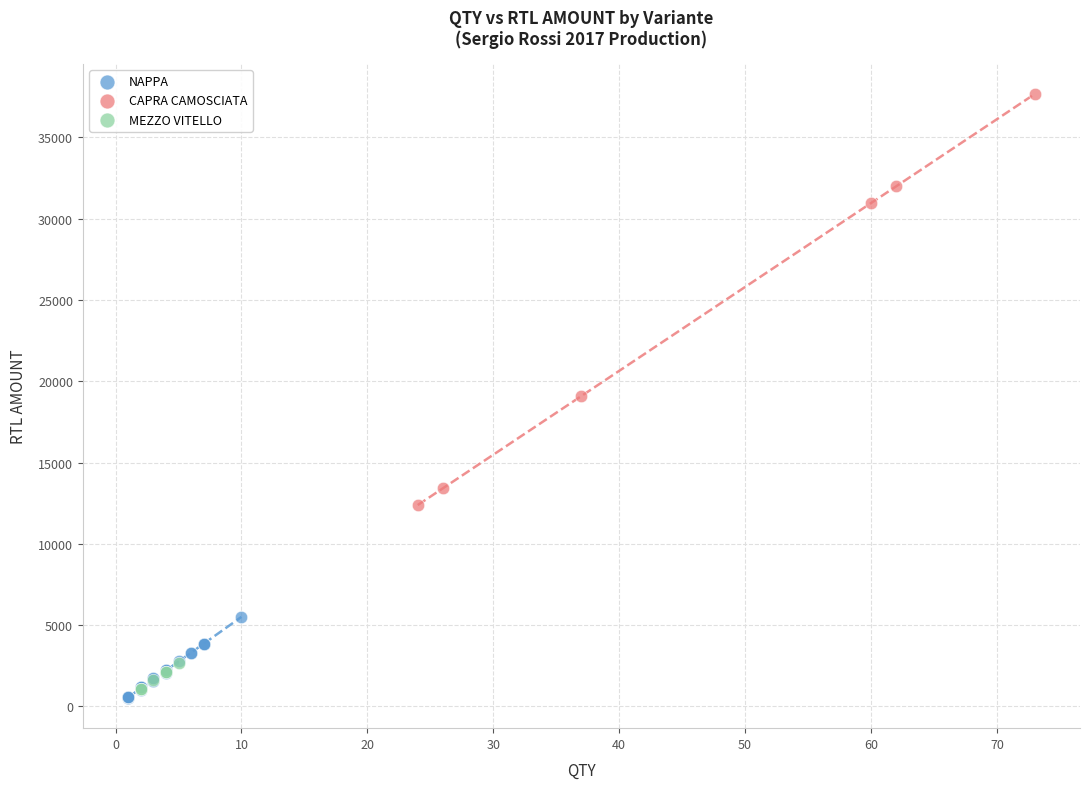

Which series contains the highest Y value?

CAPRA CAMOSCIATA